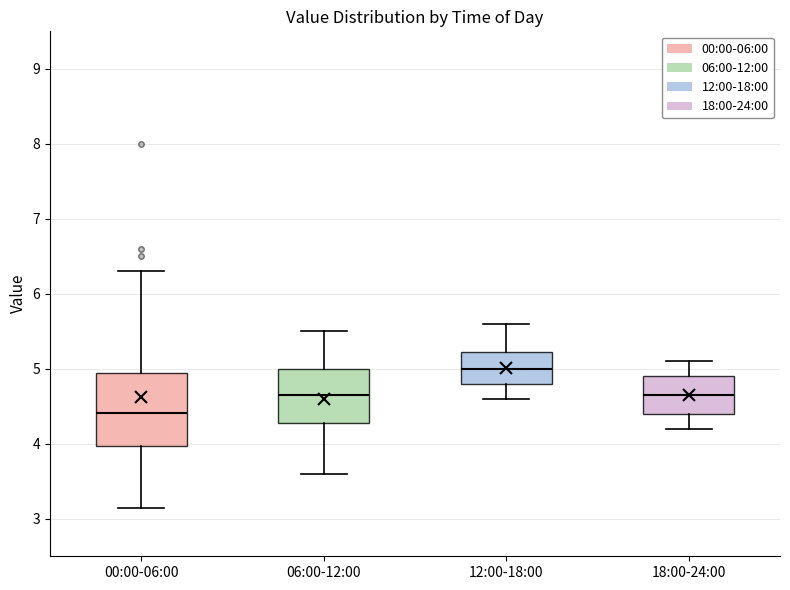

Which box has the lowest median line?

00:00-06:00